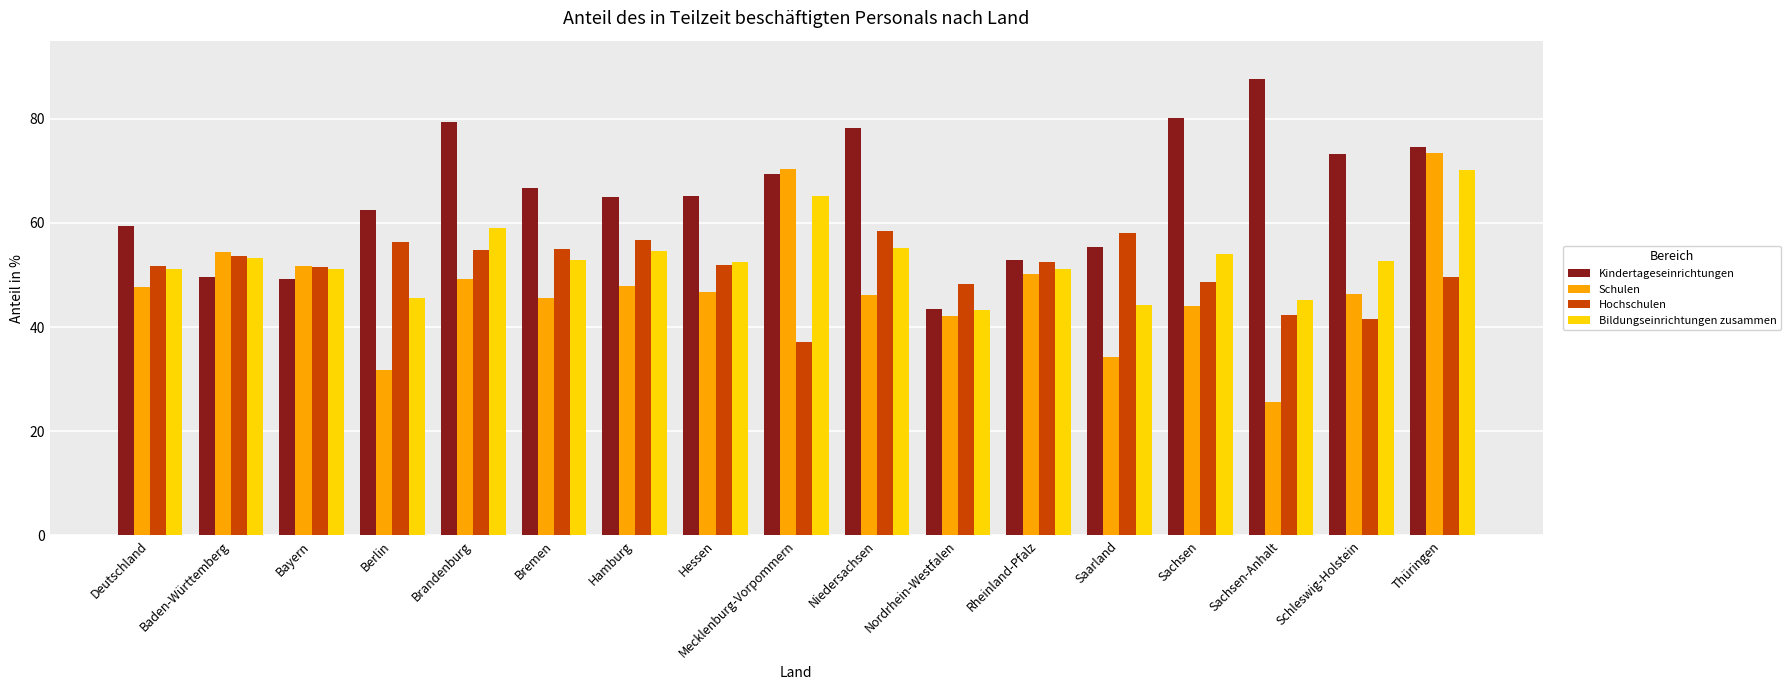

What are all the series names shown in the legend?

Kindertageseinrichtungen, Schulen, Hochschulen, Bildungseinrichtungen zusammen